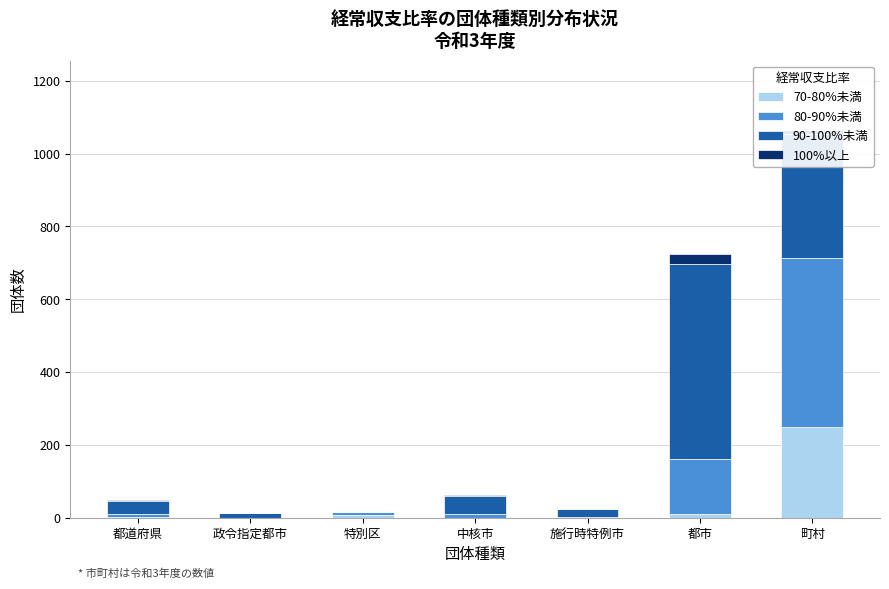

At which category is the sum across all series the highest?

町村